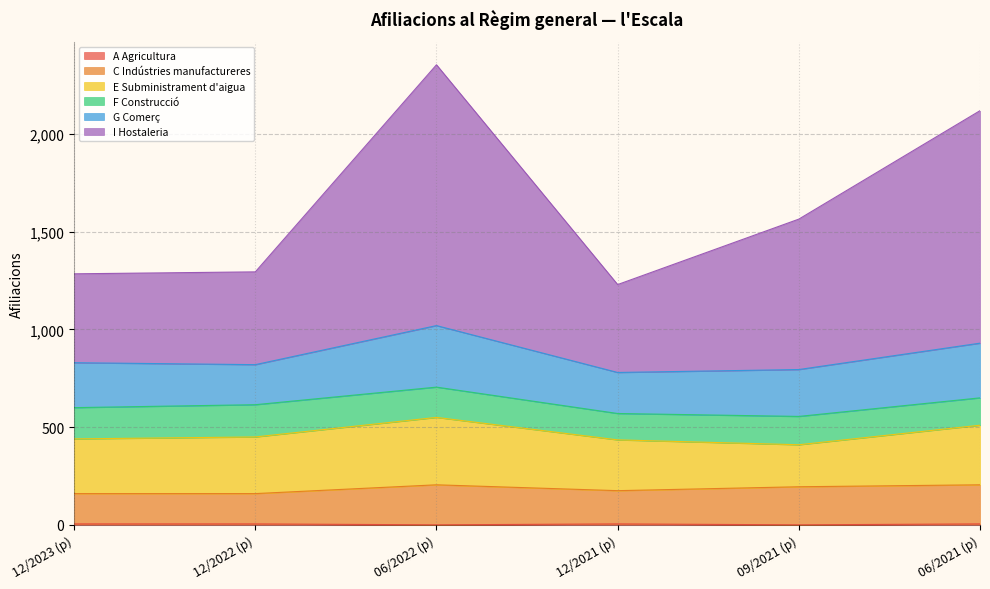

What is the label of the 5th point from the right?

12/2022 (p)